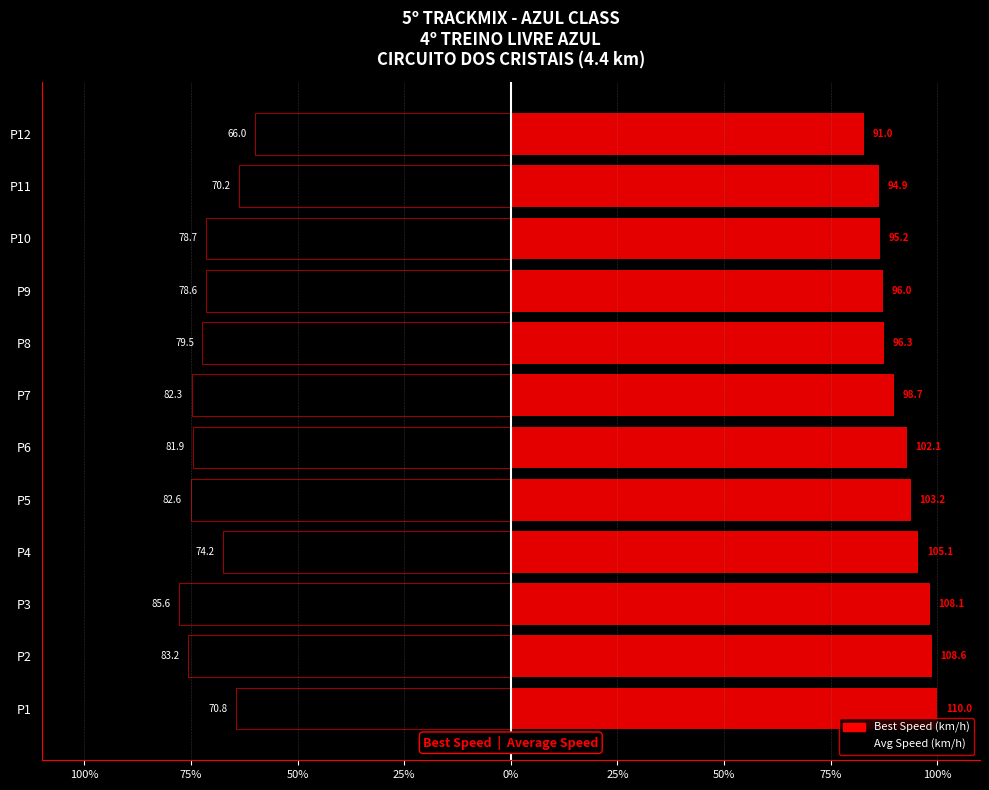

What is the difference between the highest and lowest values at P1?

1.6